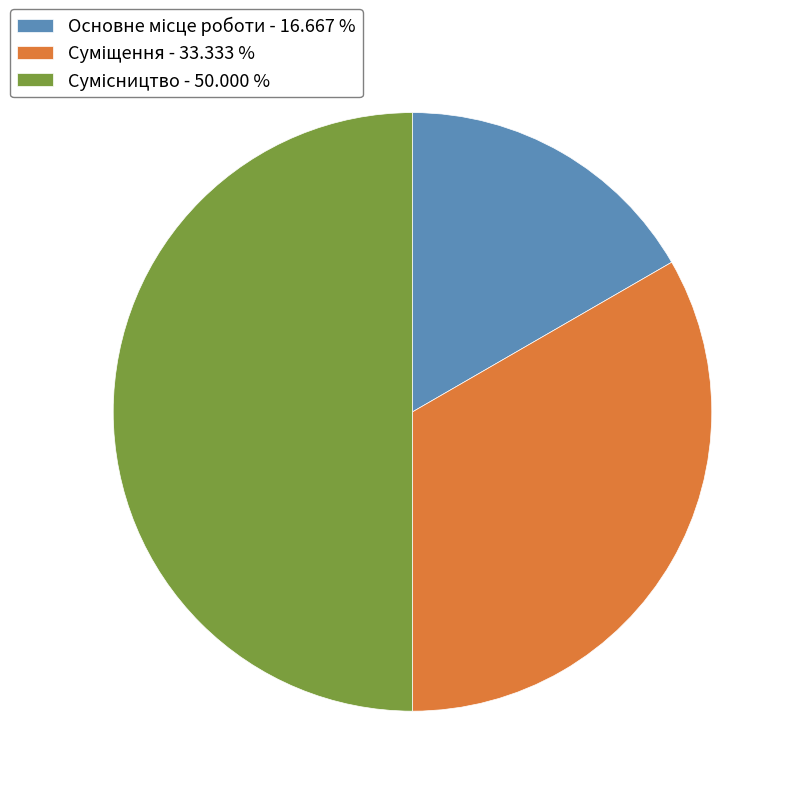

What percentage is the Сумісництво slice, to the nearest percent?

50%